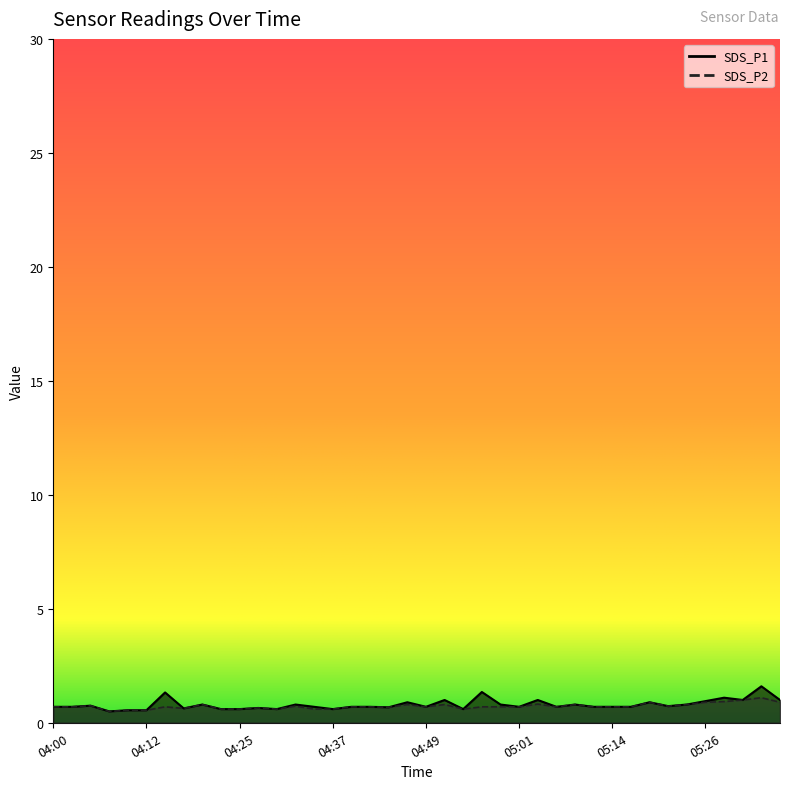

Rank the series by their average value, from highest to lowest.

SDS_P1, SDS_P2